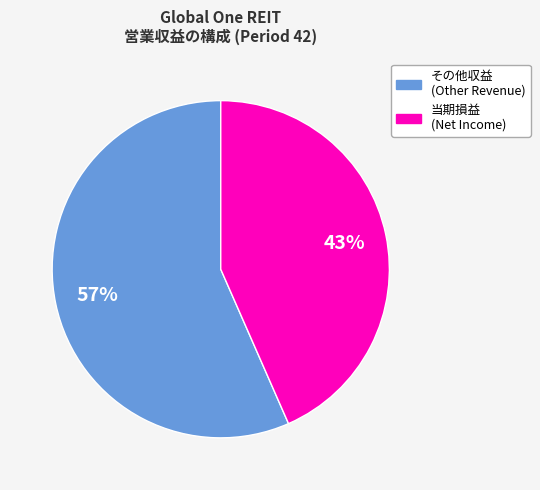

Count the number of slices in the pie.

2